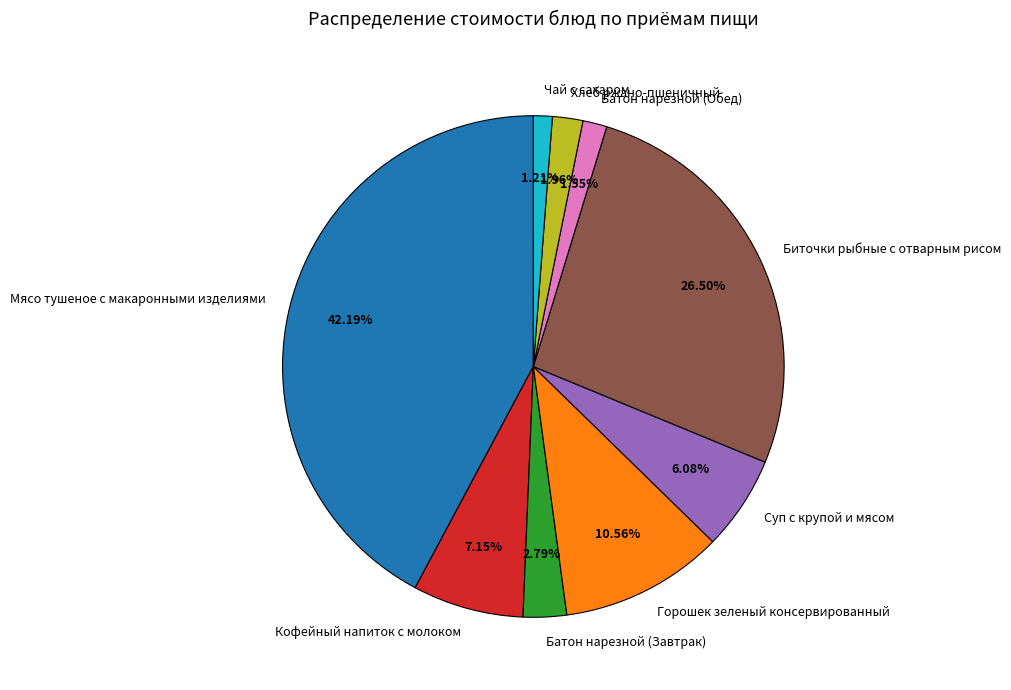

What is the total percentage of Горошек зеленый консервированный and Суп с крупой и мясом?

16.6%